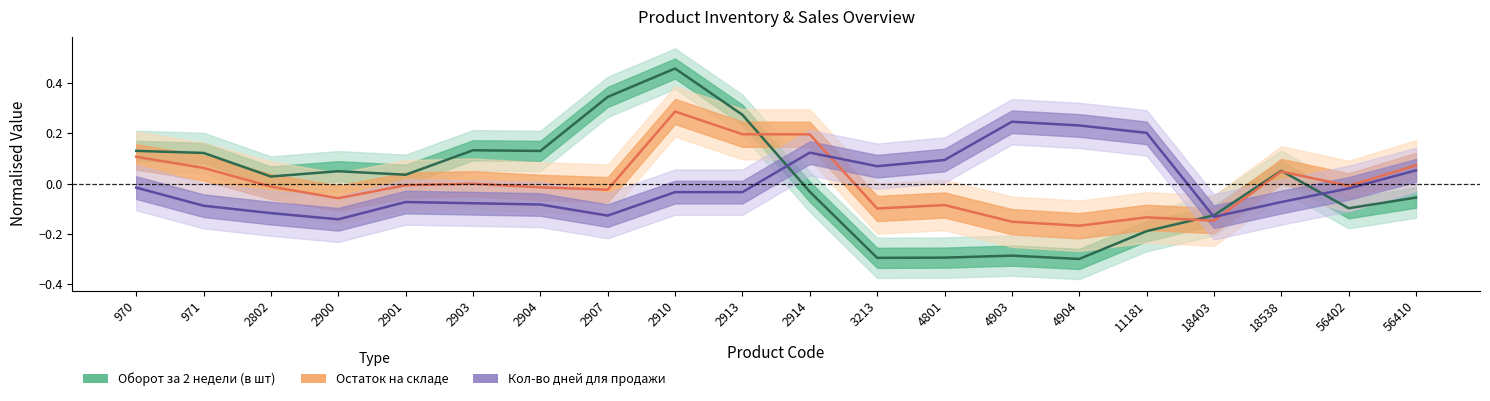

What is the difference between the second highest and minimum values in the Остаток на складе series?

0.4